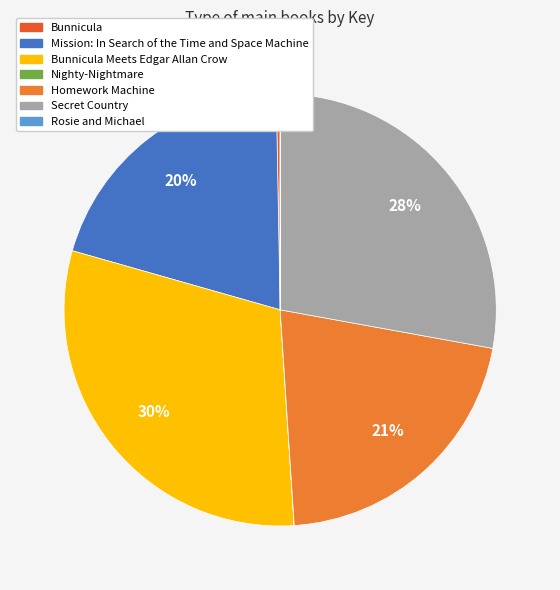

How many segments does this pie chart have?

7